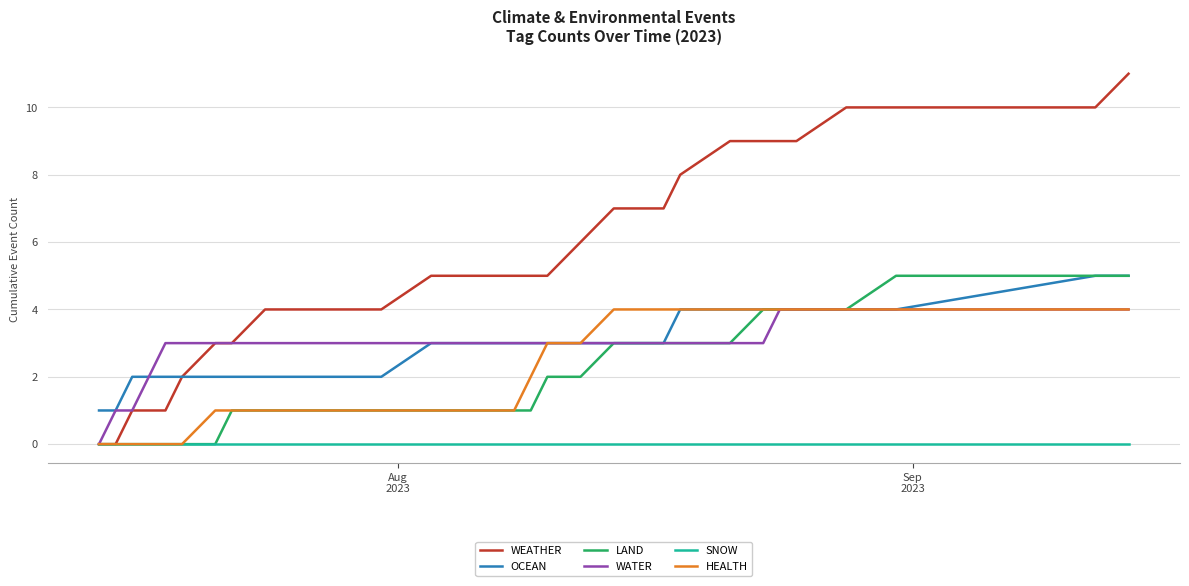

What is the maximum value shown in the chart?

11